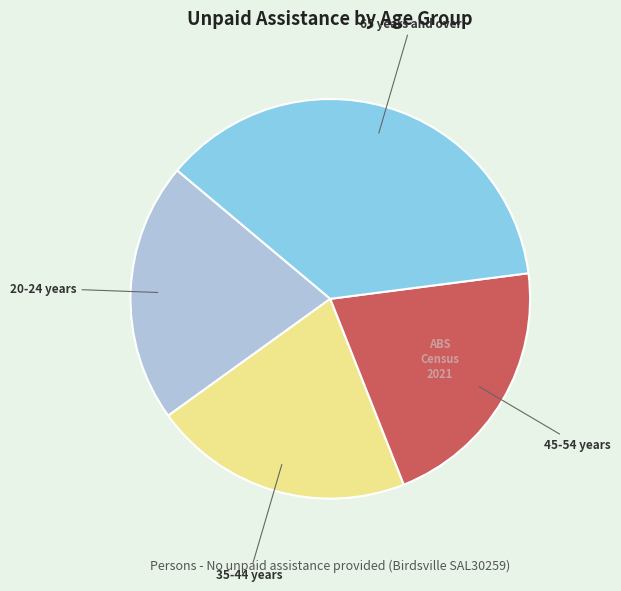

Combined, do 35-44 years and 45-54 years account for over 50%?

No